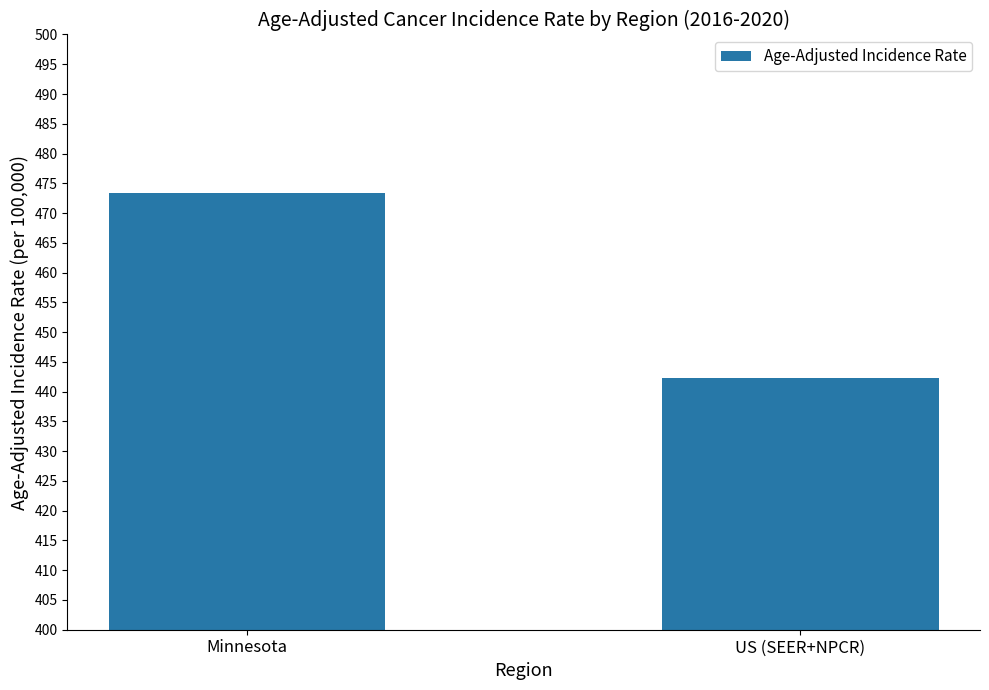

Rank the categories by value from lowest to highest.

US (SEER+NPCR), Minnesota